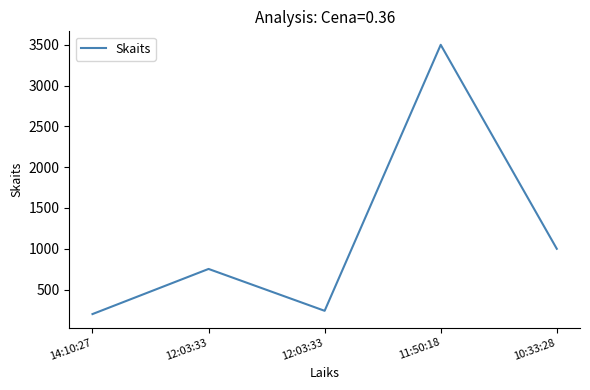

True or false: the data has more than 0 interior local peaks.

True